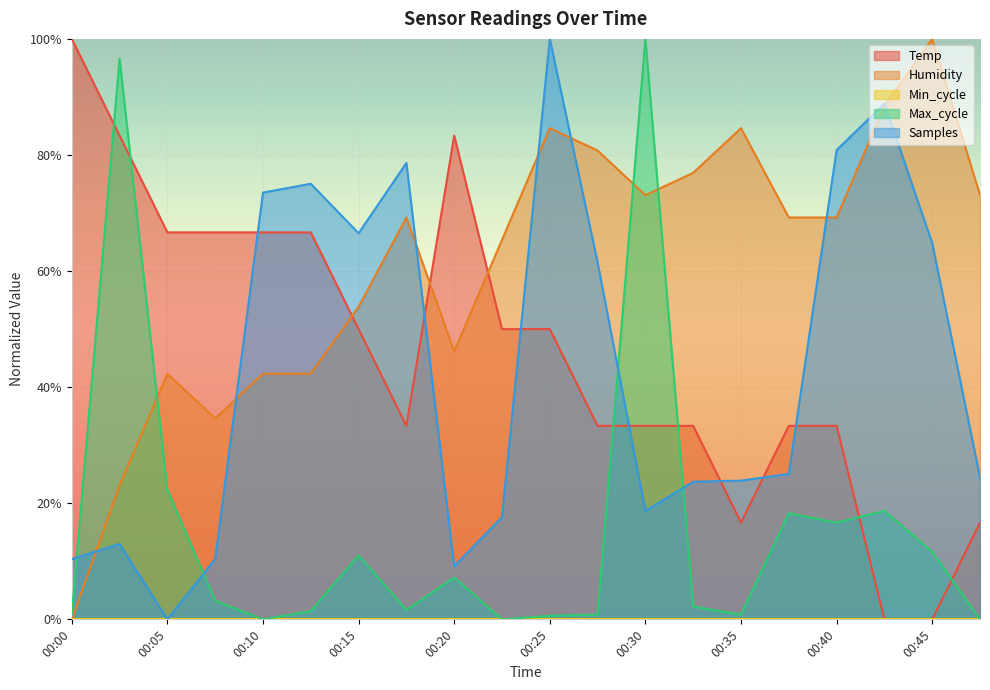

At how many categories does at least one series exceed 0?

20